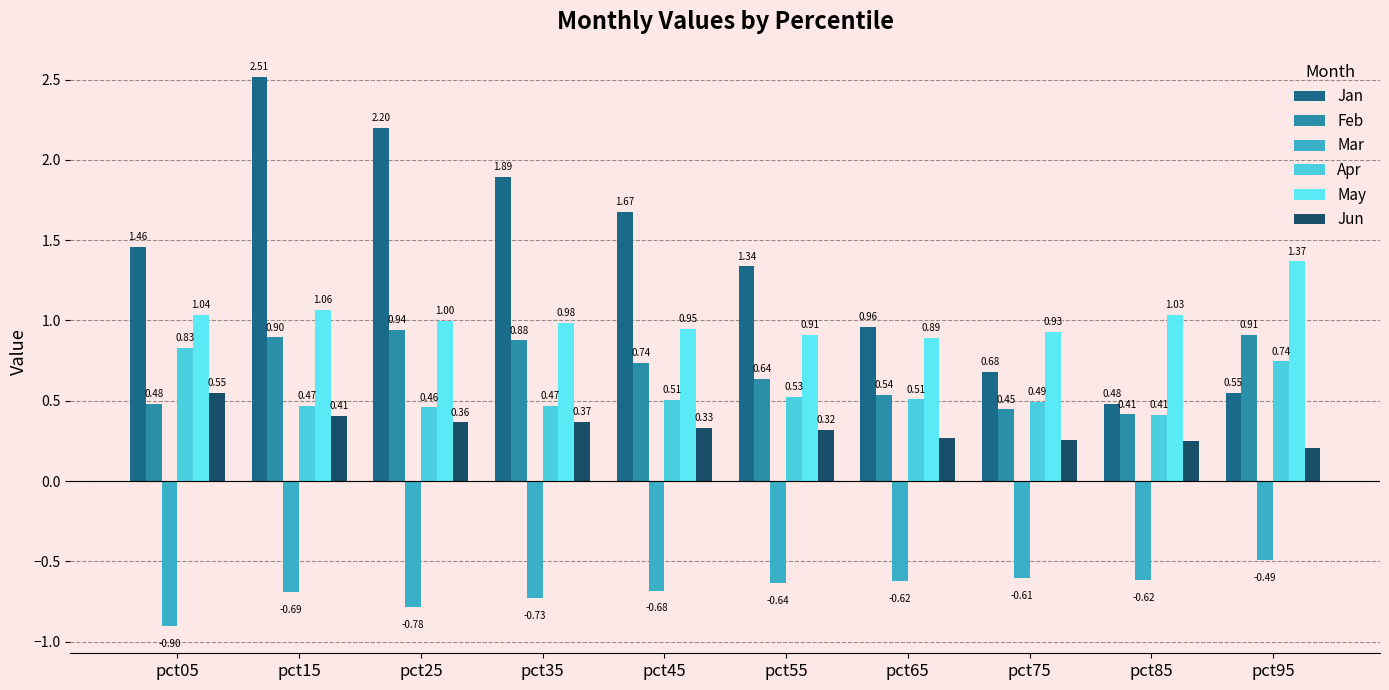

What is the greatest value displayed?

2.5